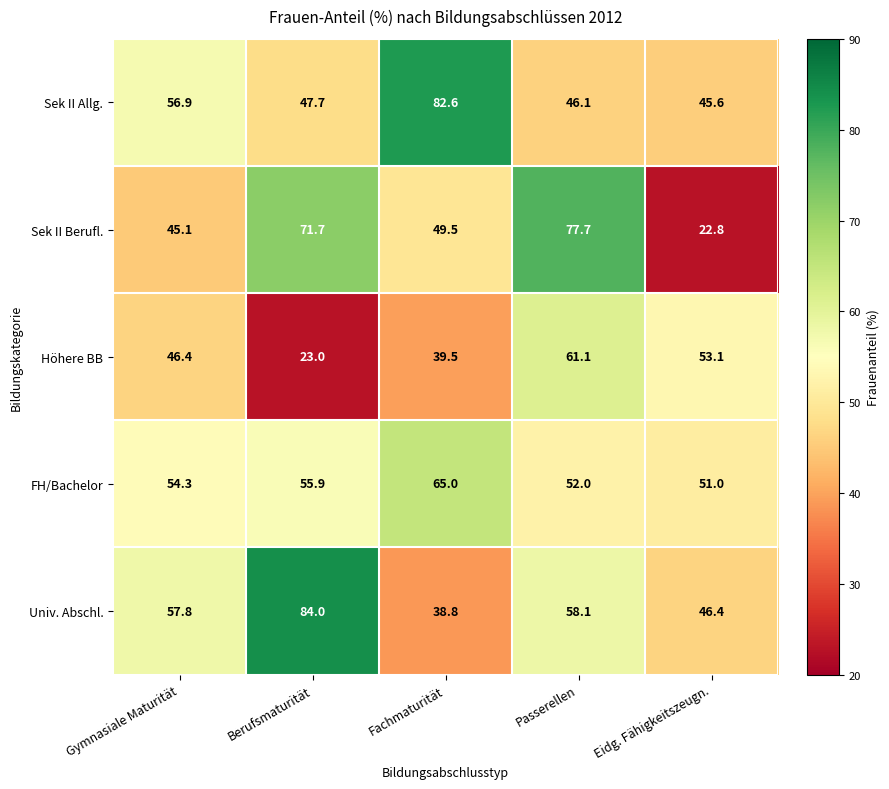

Reading left to right, list all the values displayed in this chart.

Sek II Allg.: 56.9	47.7	82.6	46.1	45.6
Sek II Berufl.: 45.1	71.7	49.5	77.7	22.8
Höhere BB: 46.4	23.0	39.5	61.1	53.1
FH/Bachelor: 54.3	55.9	65.0	52.0	51.0
Univ. Abschl.: 57.8	84.0	38.8	58.1	46.4